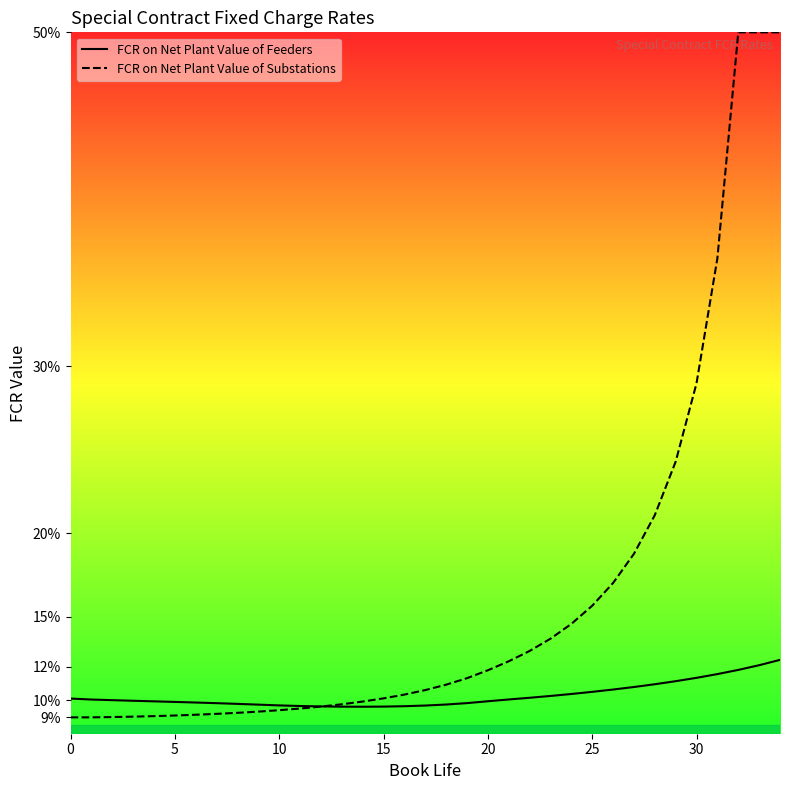

True or false: FCR on Net Plant Value of Substations and FCR on Net Plant Value of Feeders intersect in this chart.

True